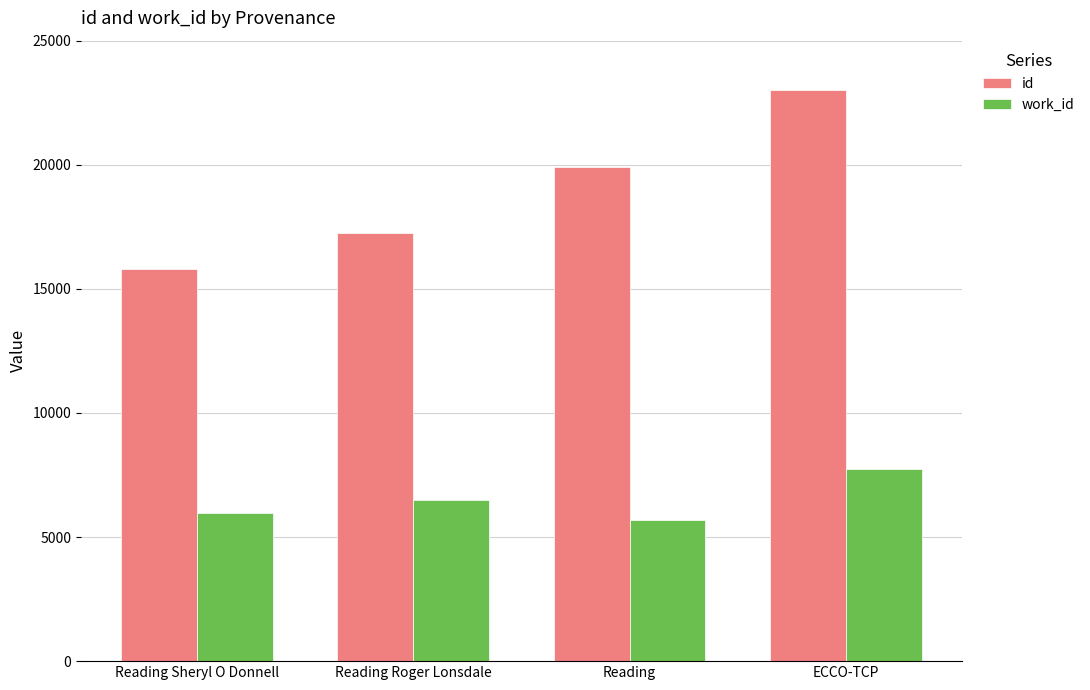

At which label is work_id closest to 6709?

Reading Roger Lonsdale